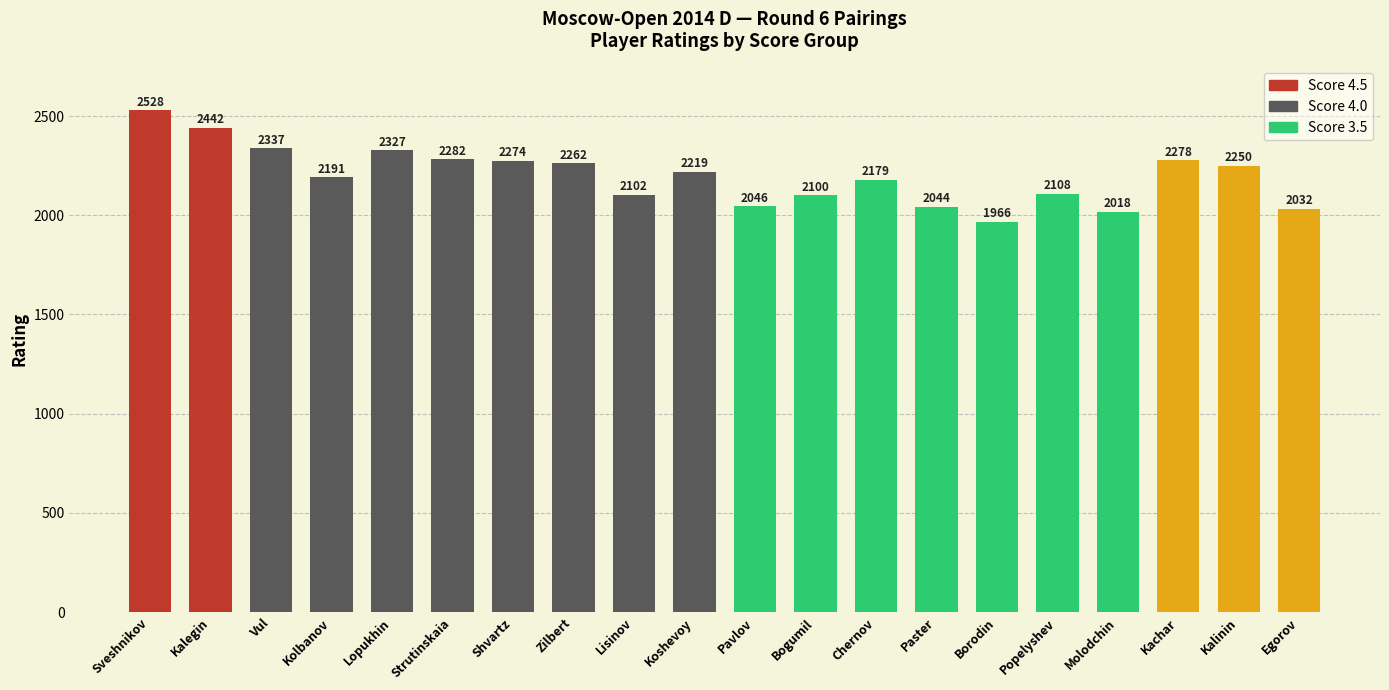

How many values are below 2219?

10